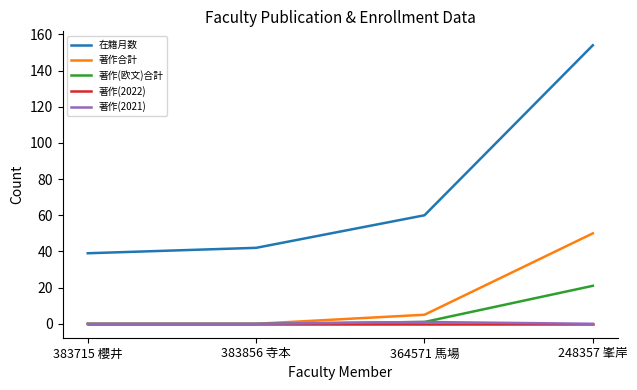

Which series has the largest range (max minus min)?

在籍月数